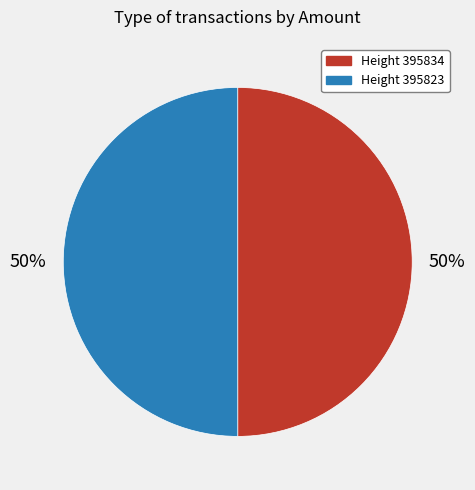

How many slices are in this pie chart?

2